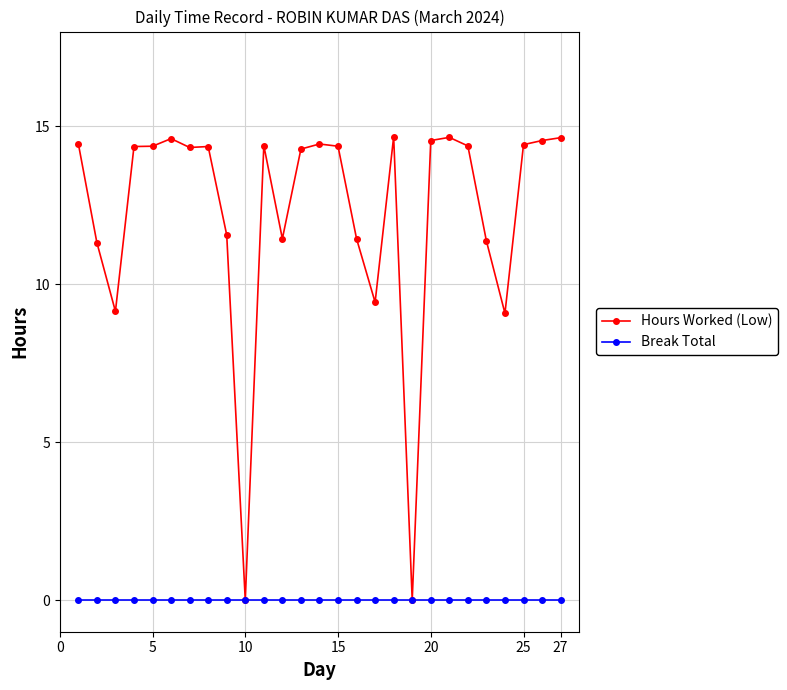

List the series in order of their overall mean, highest first.

Hours Worked (Low), Break Total